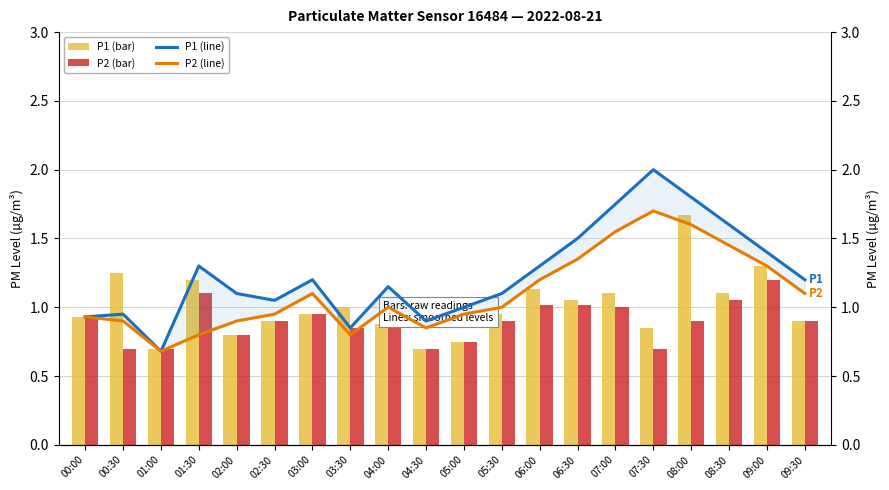

True or false: P1 (line) has a value of 0.7 at 06:00.

False